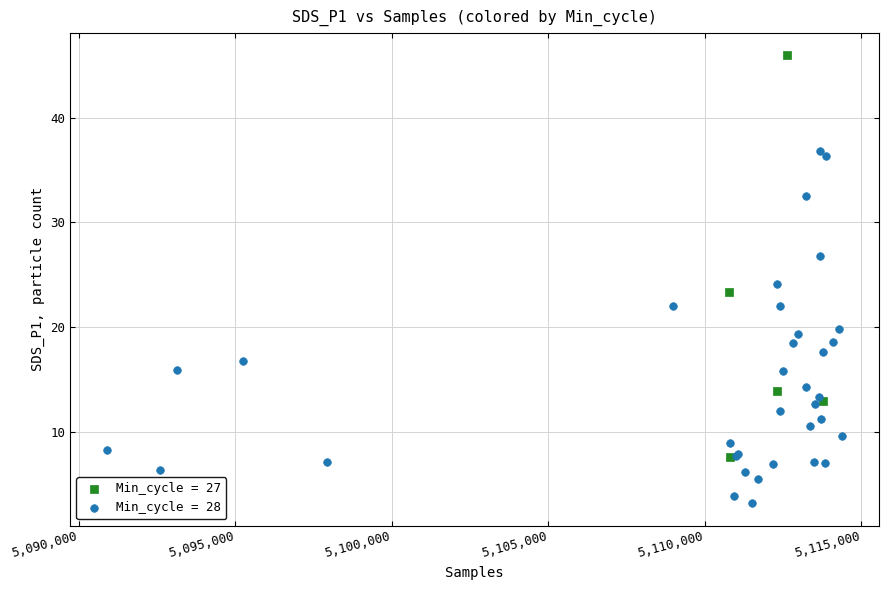

Which series has the largest Y range (max minus min)?

Min_cycle = 27